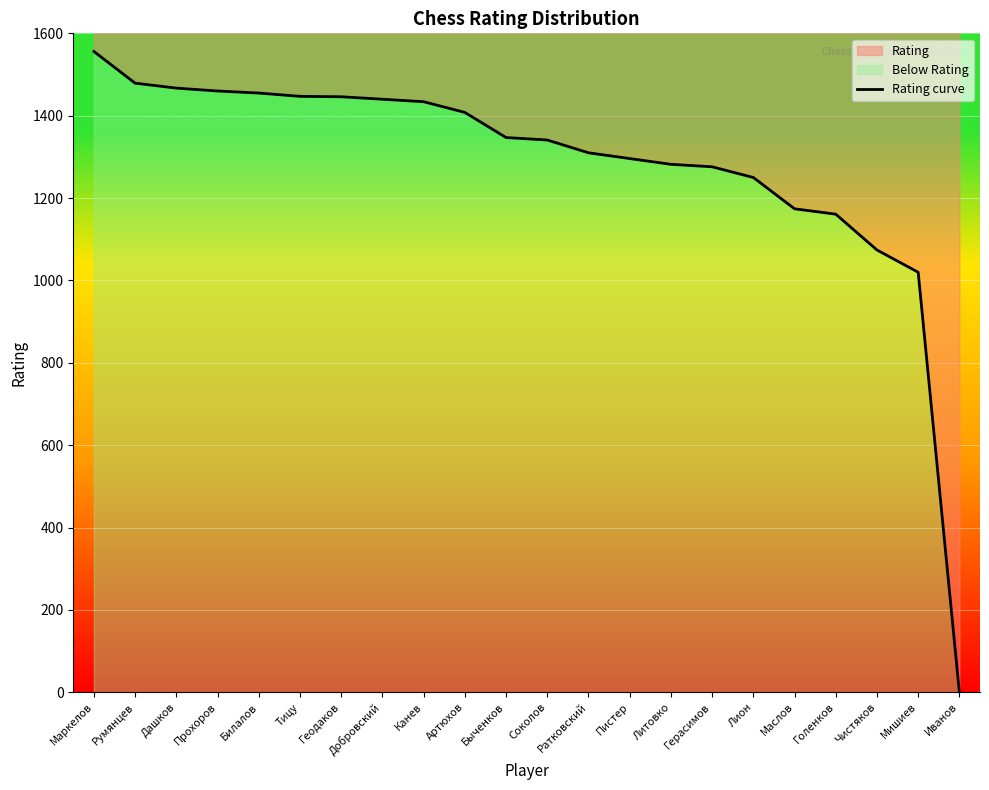

What is the ratio of the value at Румянцев to the value at Мишиев?

1.4